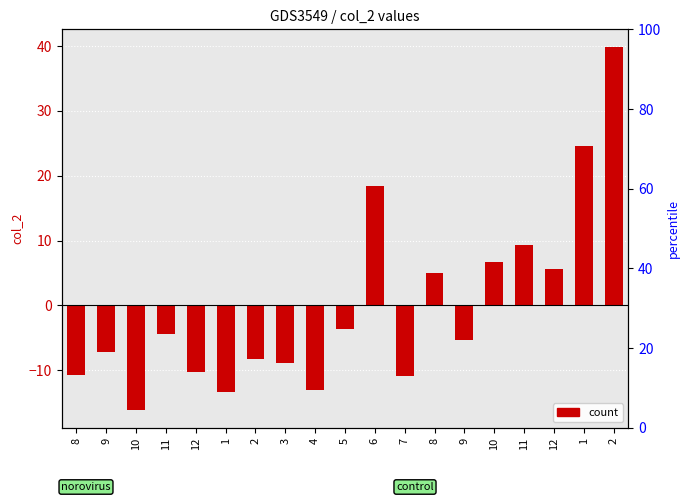

What is the maximum value shown in the chart?

39.8